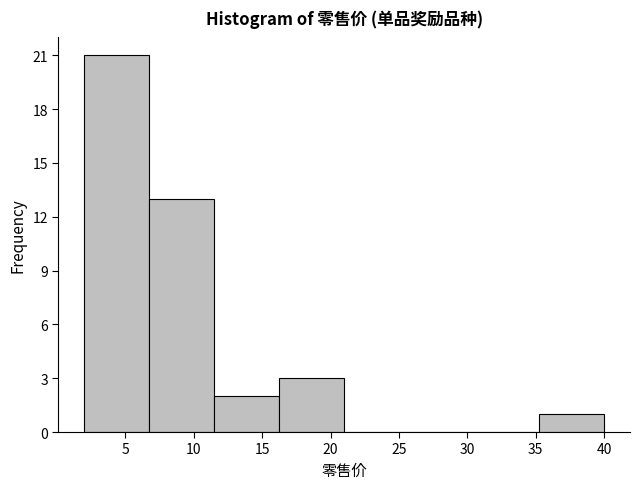

Reading left to right, list every bar in this chart as the range it spans on the x-axis followed by its height. Neither the bar edges nor the heights are printed on the chart, so give them approximately, as read against the axes.

2.00 to 6.75: 21
6.75 to 11.50: 13
11.50 to 16.25: 2
16.25 to 21.00: 3
21.00 to 25.75: 0
25.75 to 30.50: 0
30.50 to 35.25: 0
35.25 to 40.00: 1